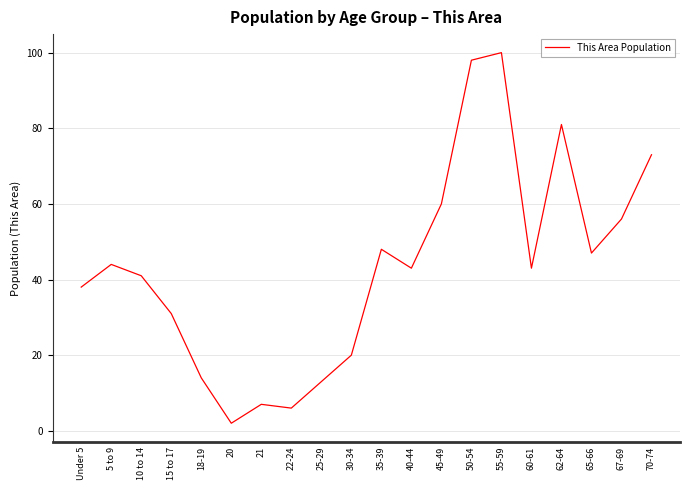

What is the greatest value displayed?

100